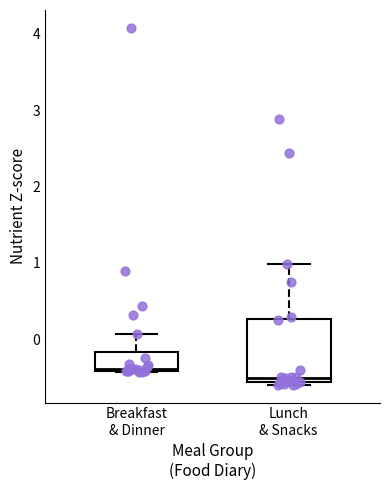

Which box is the tallest, from its lower edge to its upper edge?

Lunch & Snacks